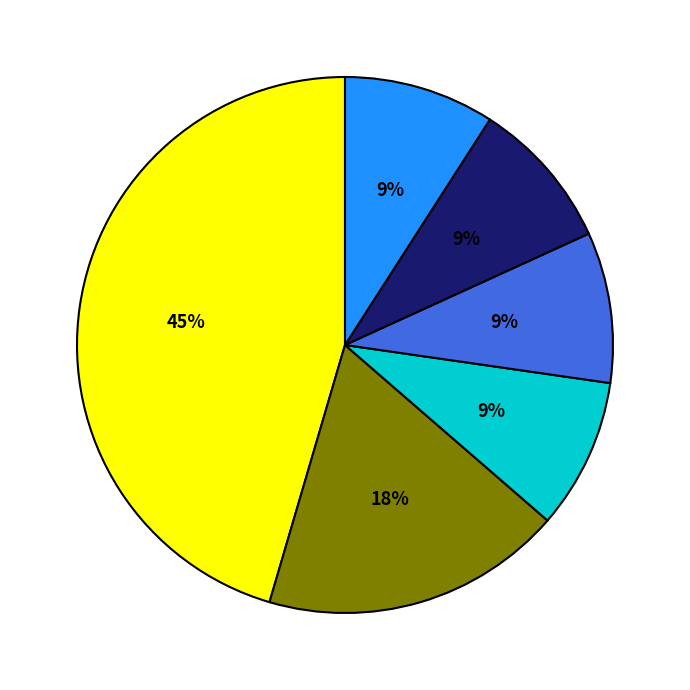

To the nearest percent, what is the difference between the largest and smallest slice percentages?

36%